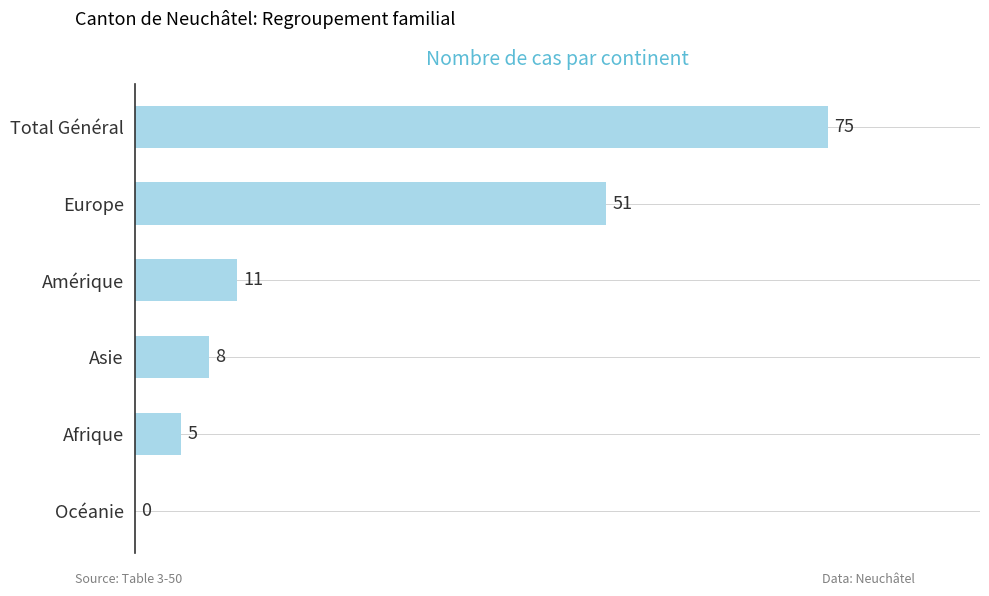

What is the change in value from Afrique to Total Général?

+70